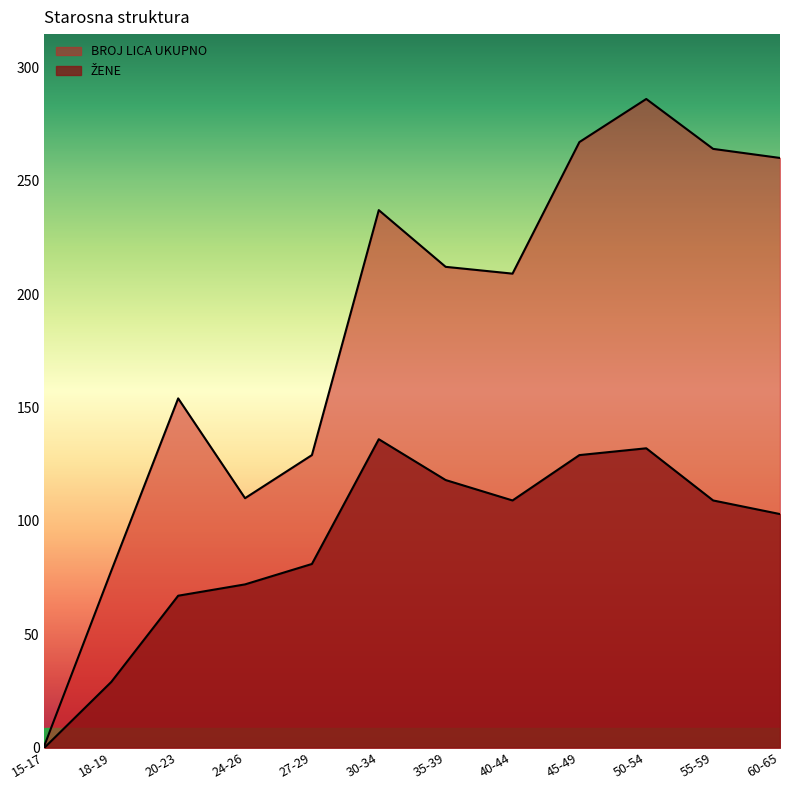

How many values in the ŽENE series are below 109?

6